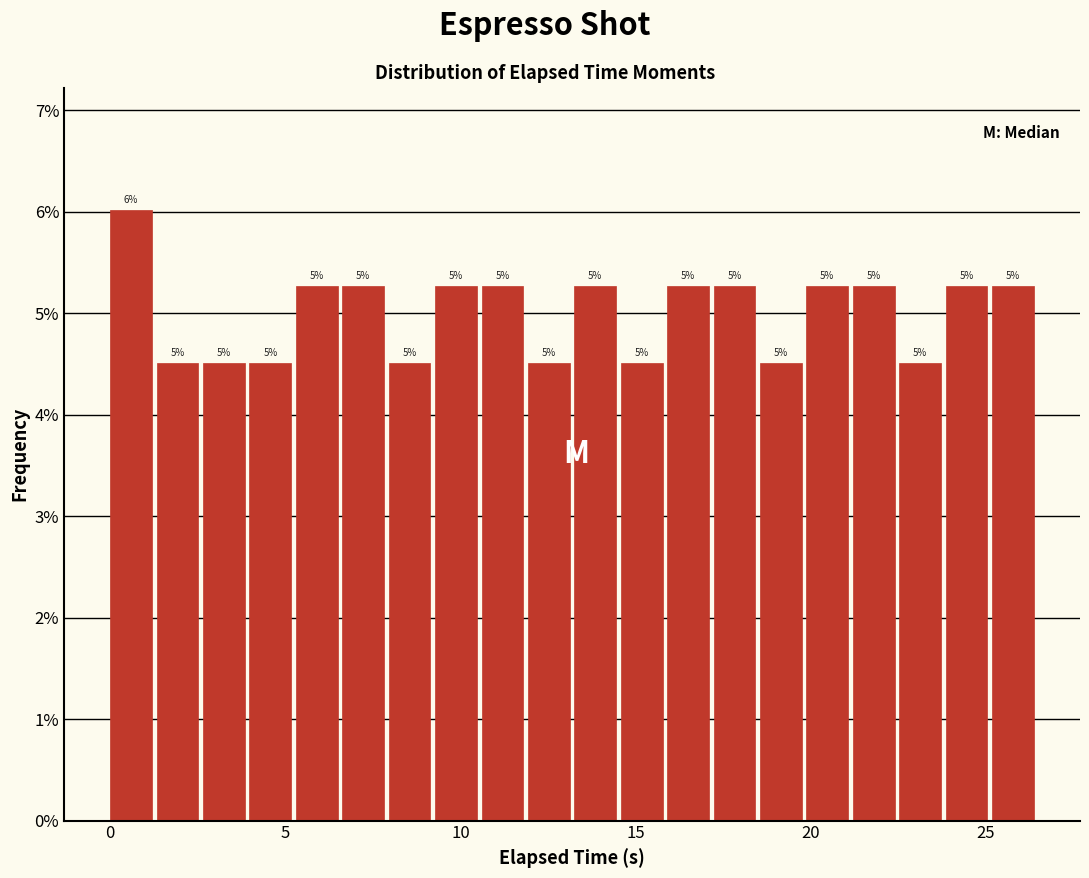

Around what value on the x-axis is the tallest bar? Give the approximate position of its centre, as read against the axis.

0.5